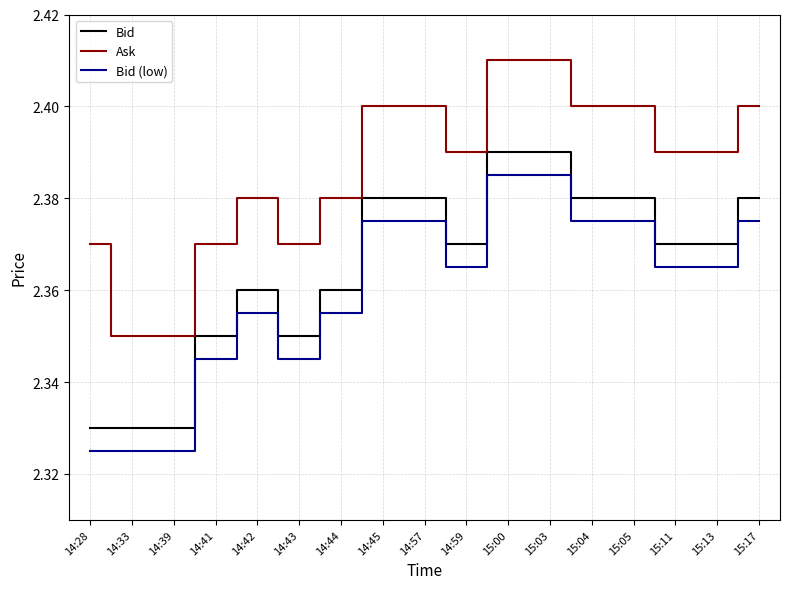

Rank the series by their maximum value, from highest to lowest.

Ask, Bid, Bid (low)